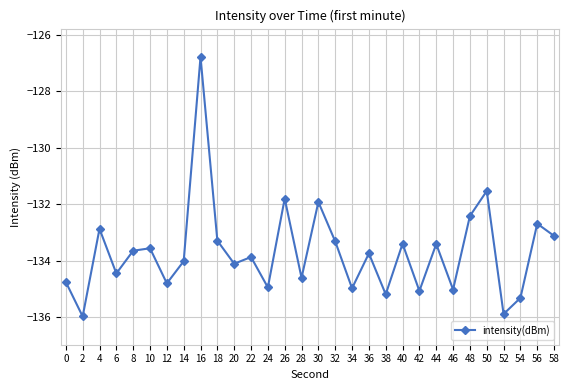

Where does the data first go above -133?

4